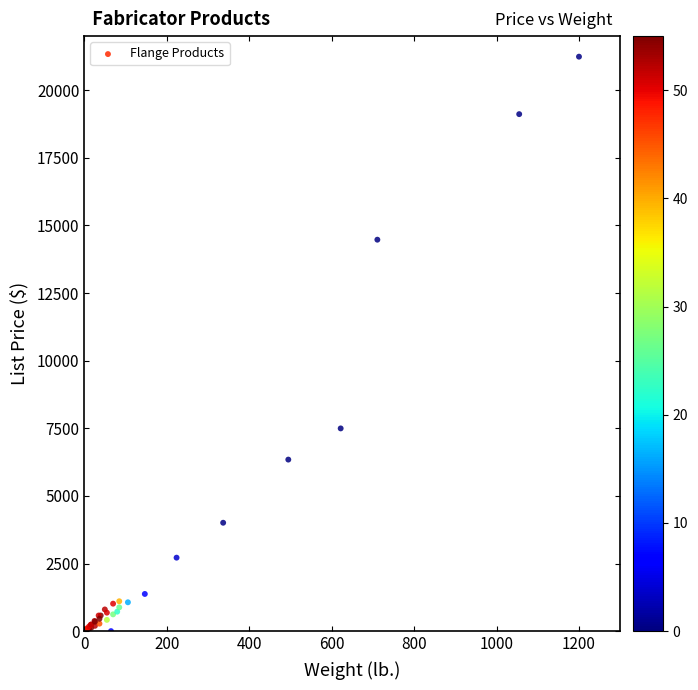

What Y value in the scatter plot is closest to 10620?

7495